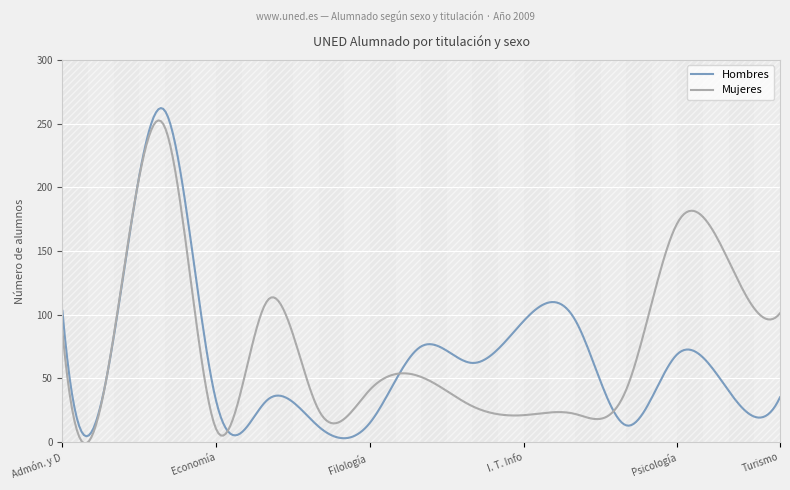

At Psicología (Plan 2000), list the series in order from smallest to largest.

Hombres, Mujeres